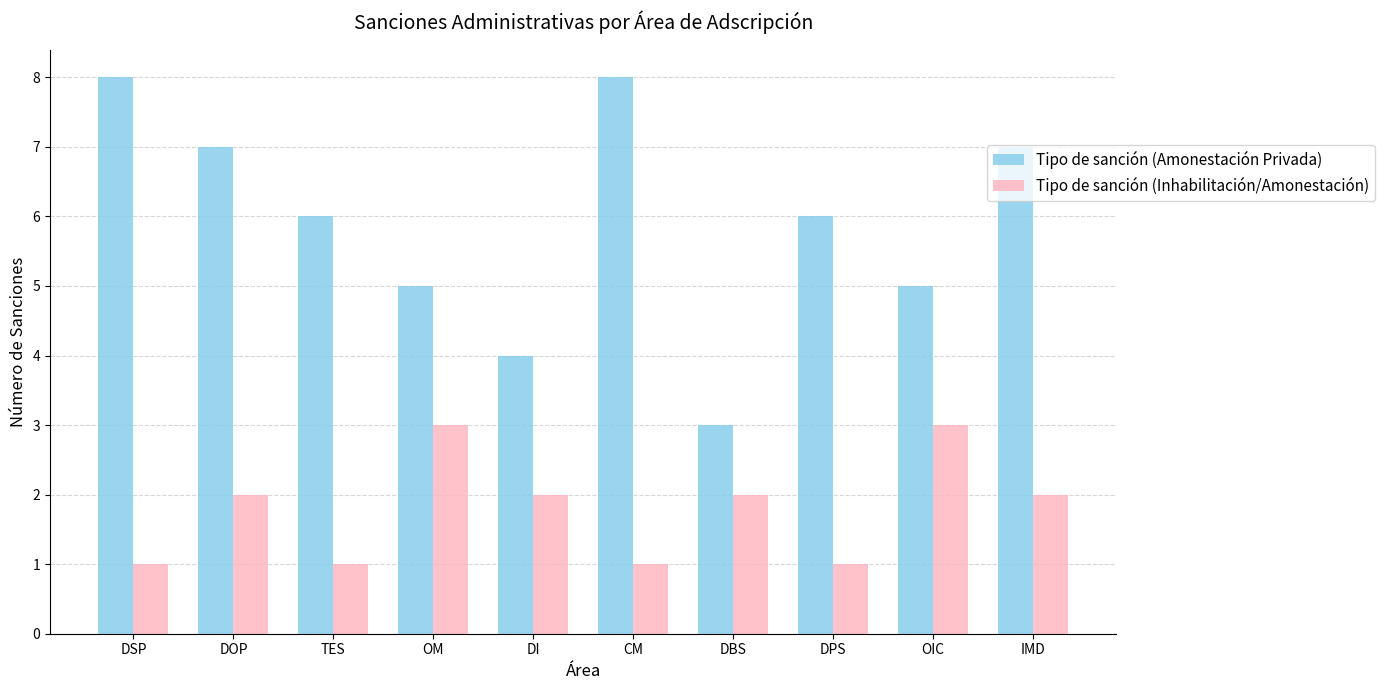

Rank the series by their maximum value, from lowest to highest.

Tipo de sanción (Inhabilitación/Amonestación), Tipo de sanción (Amonestación Privada)